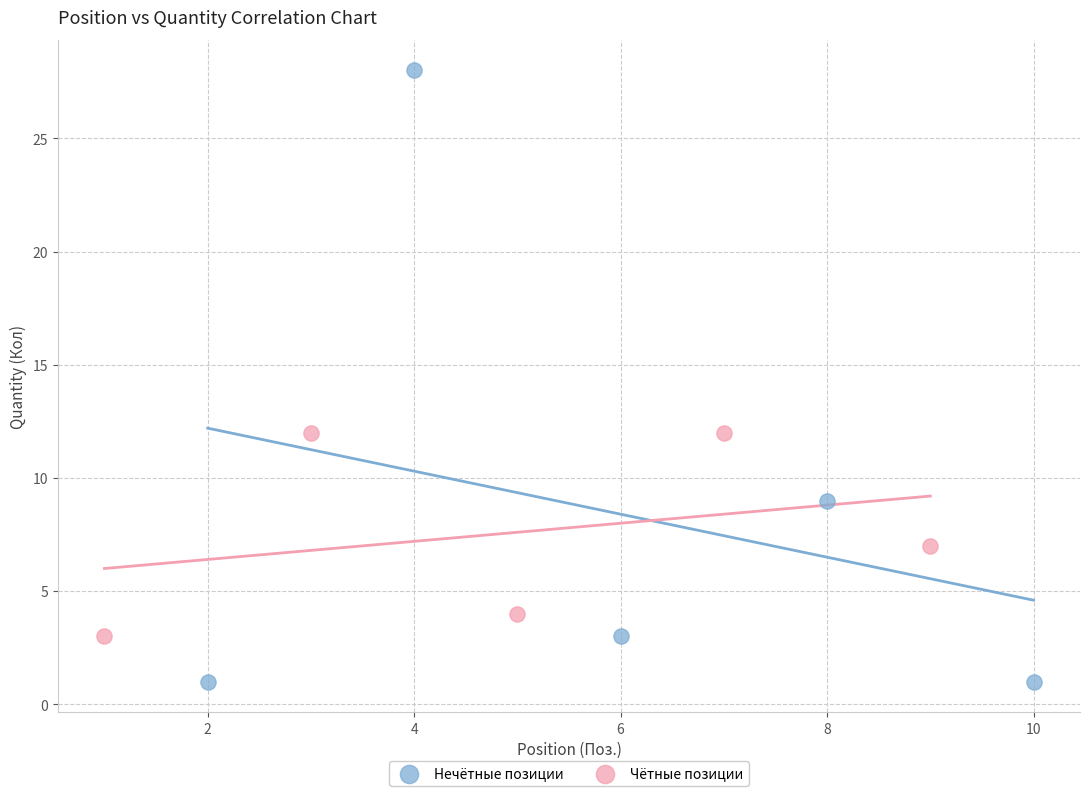

Which series has the largest Y range (max minus min)?

Нечётные позиции